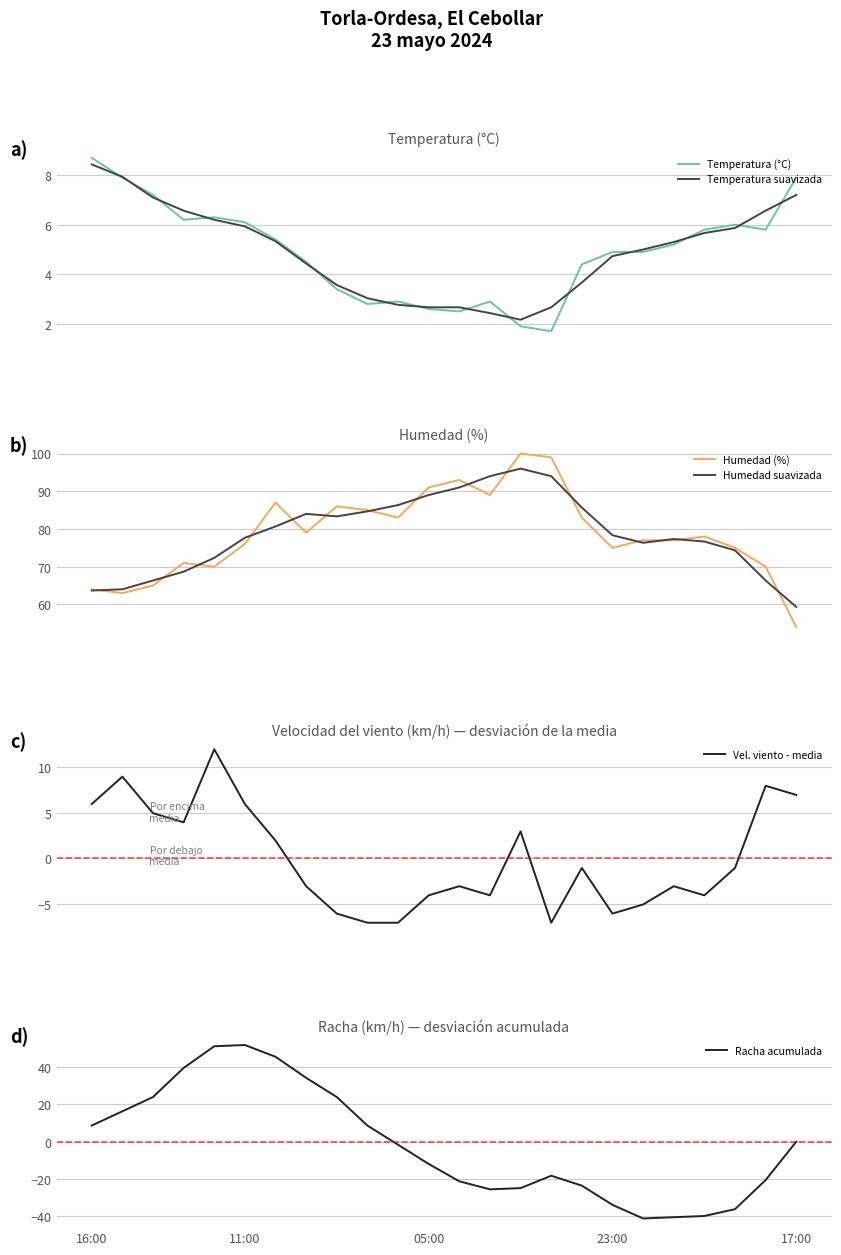

How many lines are shown in the chart?

6